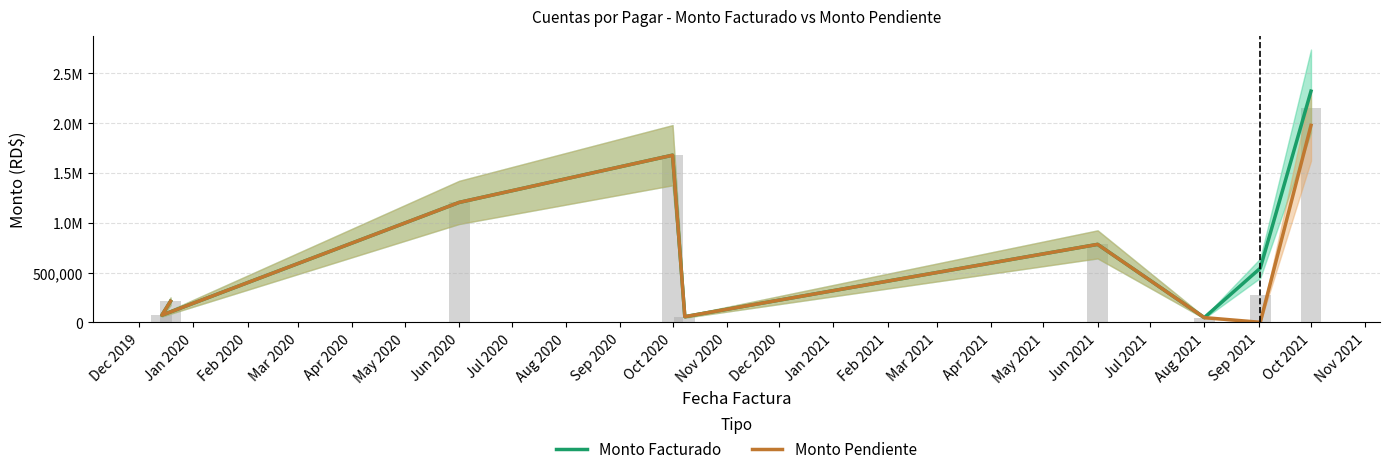

Reading right to left, transcribe all the data shown in this chart.

Monto Facturado: 2320826.9	543309.1	47100.0	782418.5	56625.0	1677769.9	1203762.3	71466.7	211543.3
Monto Pendiente: 1977296.8	0.0	47100.0	782418.5	56625.0	1677769.9	1203762.3	71466.7	211543.3